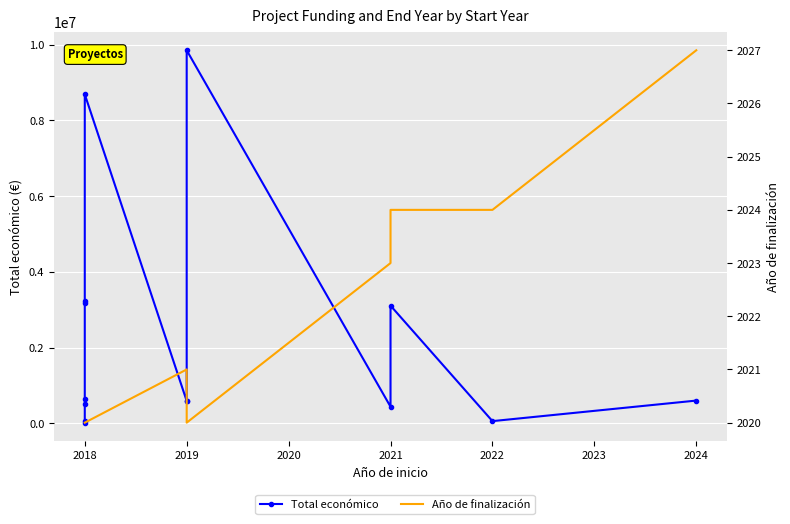

What is the average value of the Total económico series?

2255173.5